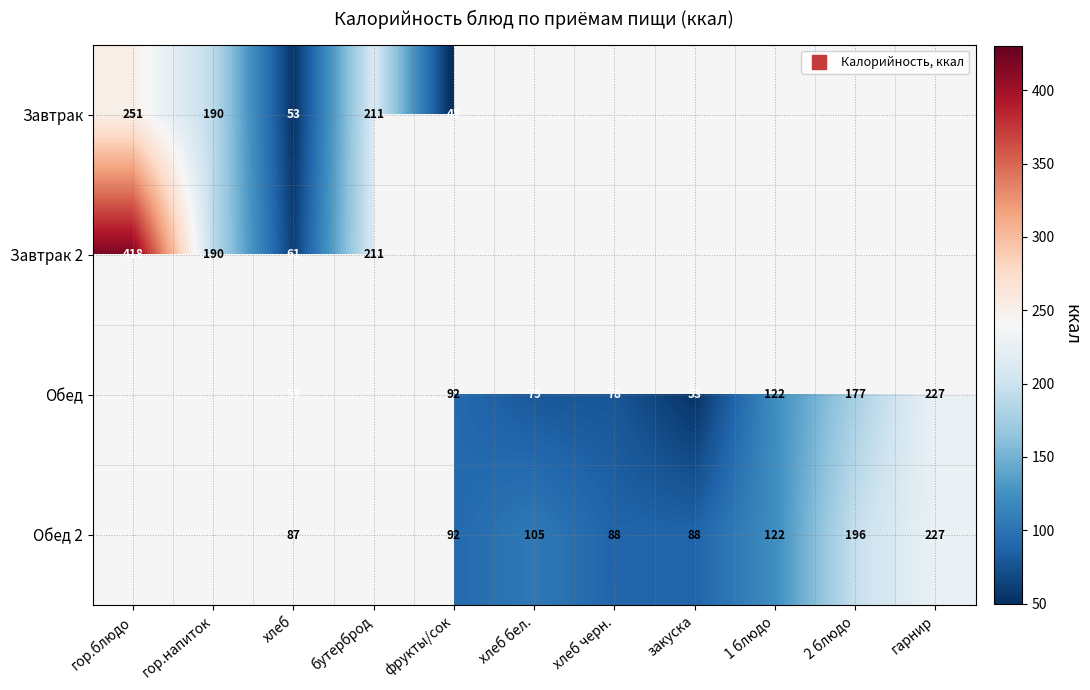

How many values in Завтрак 2 are above zero?

4